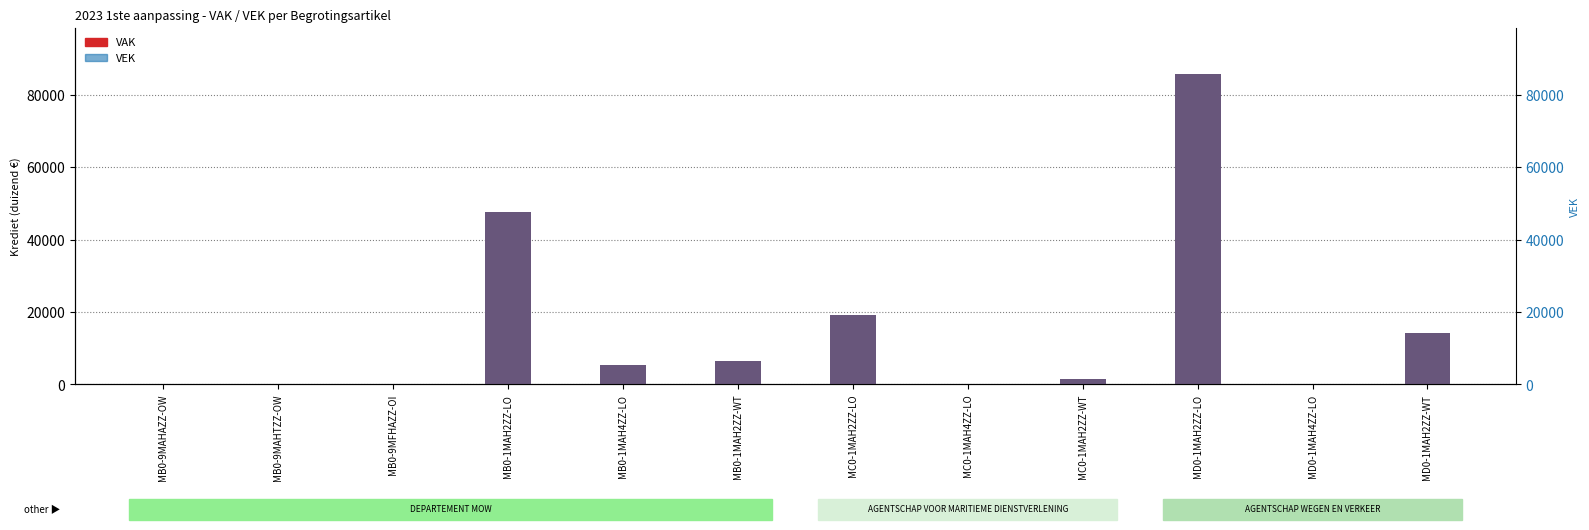

How many bars are there in each group?

2